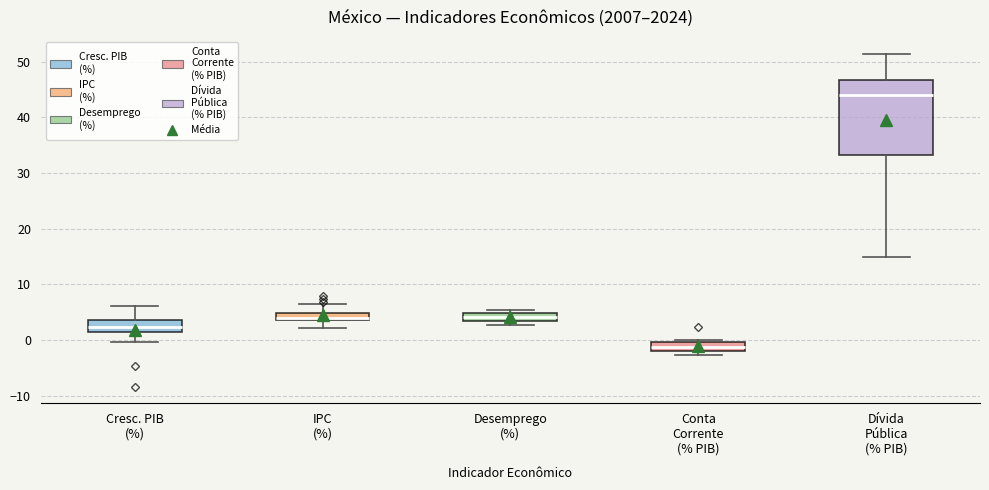

Which box's median line is the lowest?

Conta Corrente (% PIB)